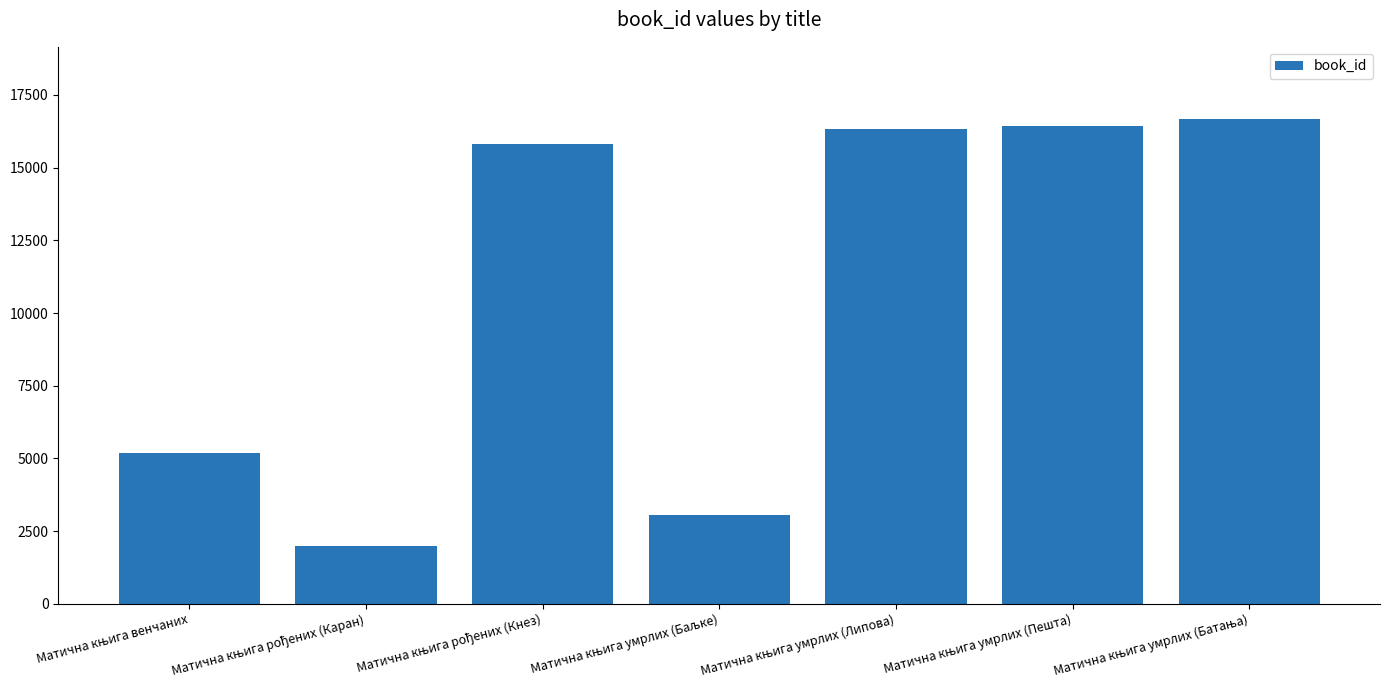

What is the average value?

10784